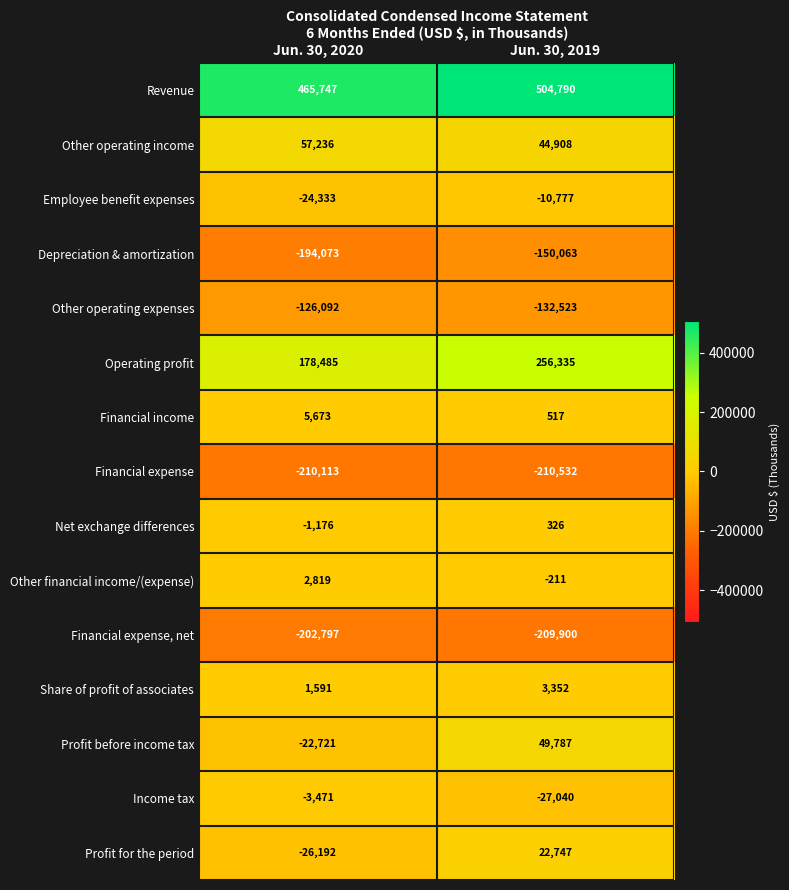

The value of Financial income at Jun. 30, 2020 is 3847. True or false?

False